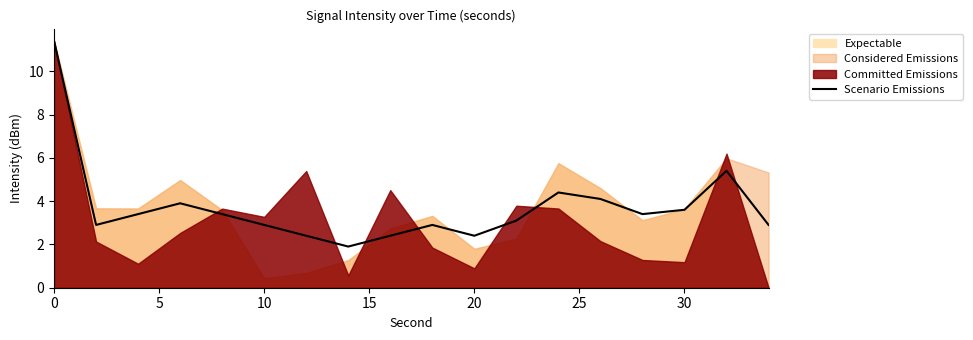

What is the difference between the maximum and minimum values?

9.5